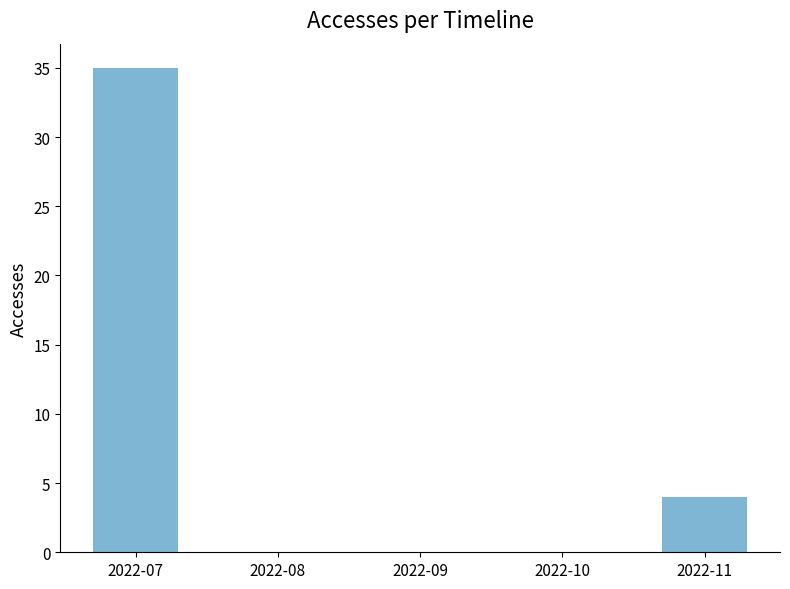

Between 2022-09 and 2022-11, which is larger?

2022-11